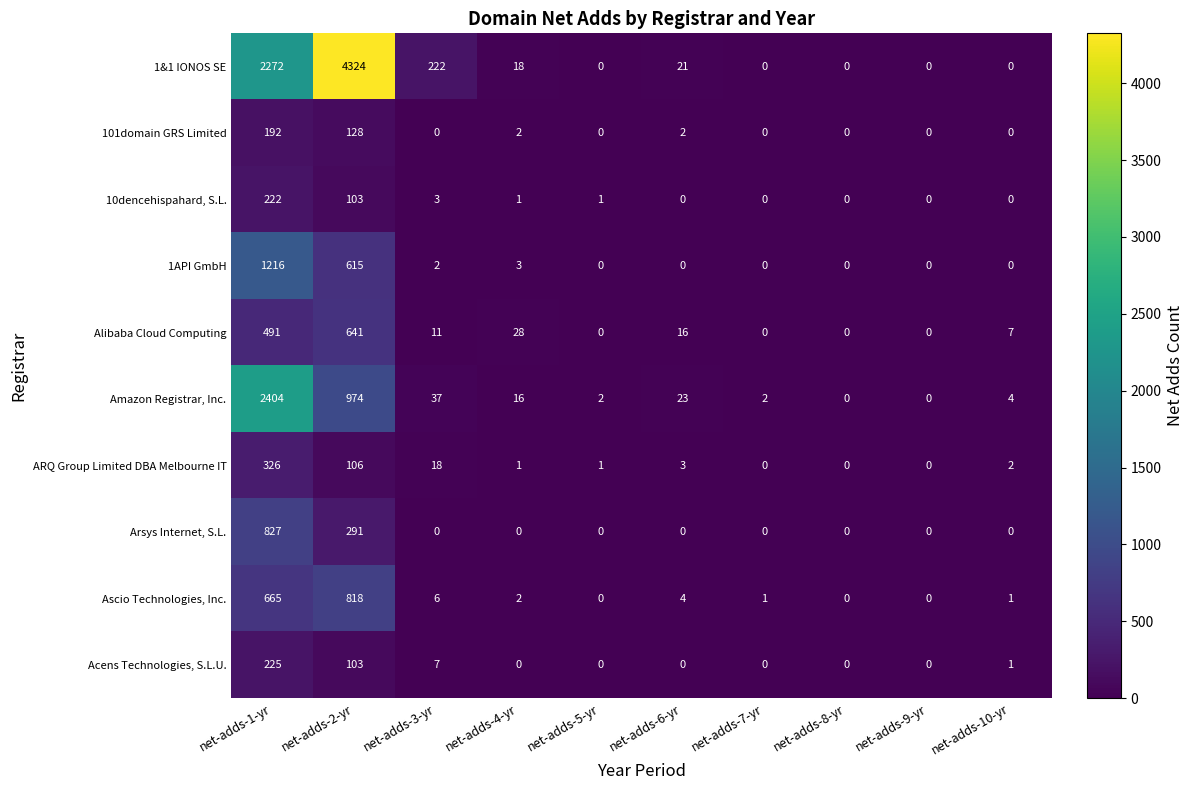

What is the highest value of the Alibaba Cloud Computing series?

641